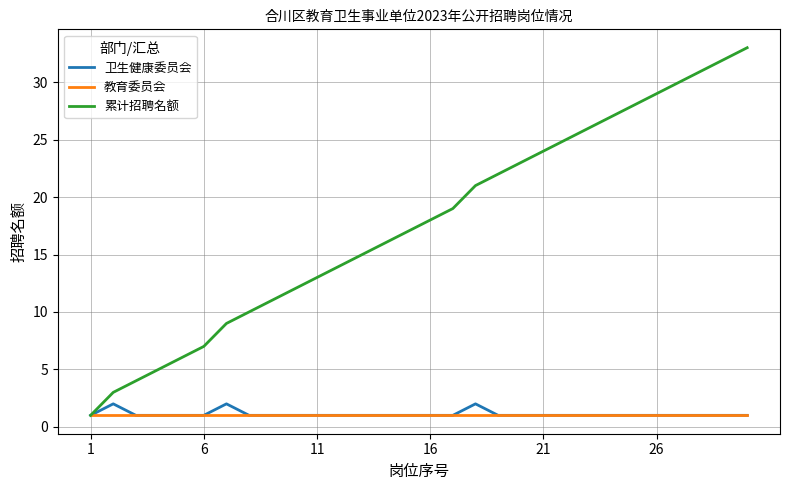

What is the greatest value displayed?

33